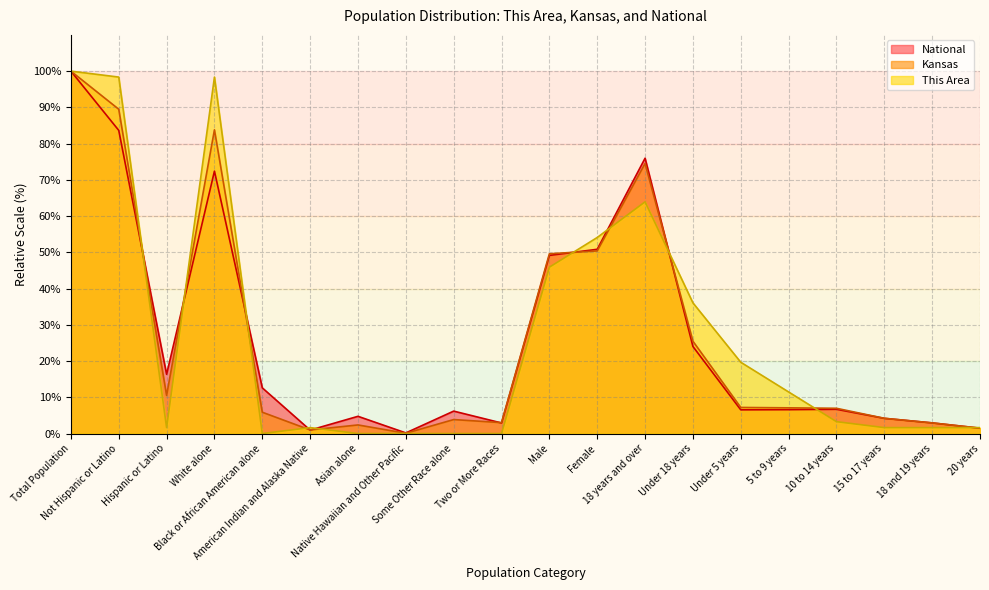

True or false: National and This Area intersect in this chart.

True